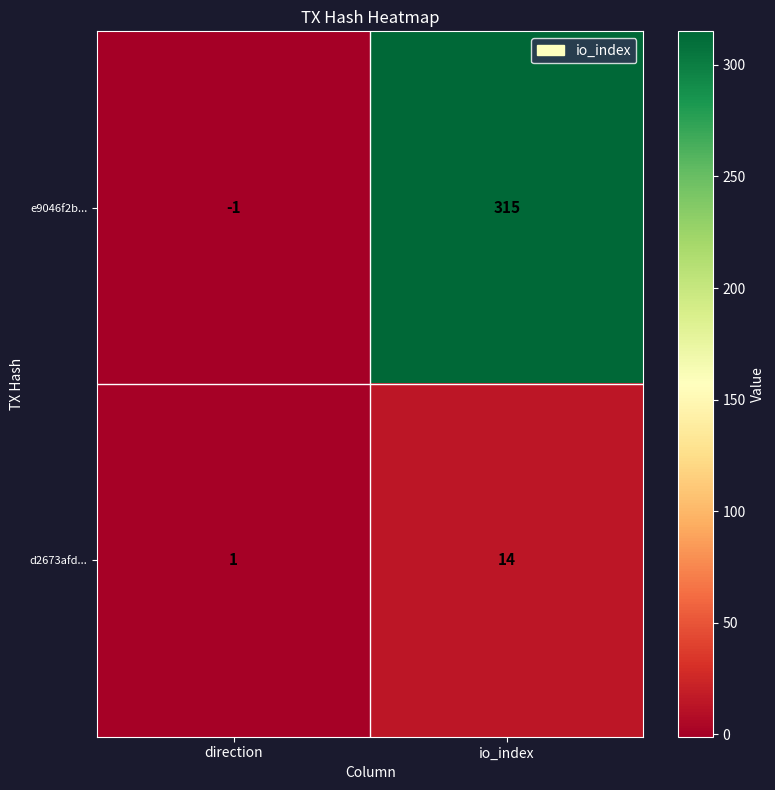

The e9046f2b... series shows 424 at io_index. True or false?

False